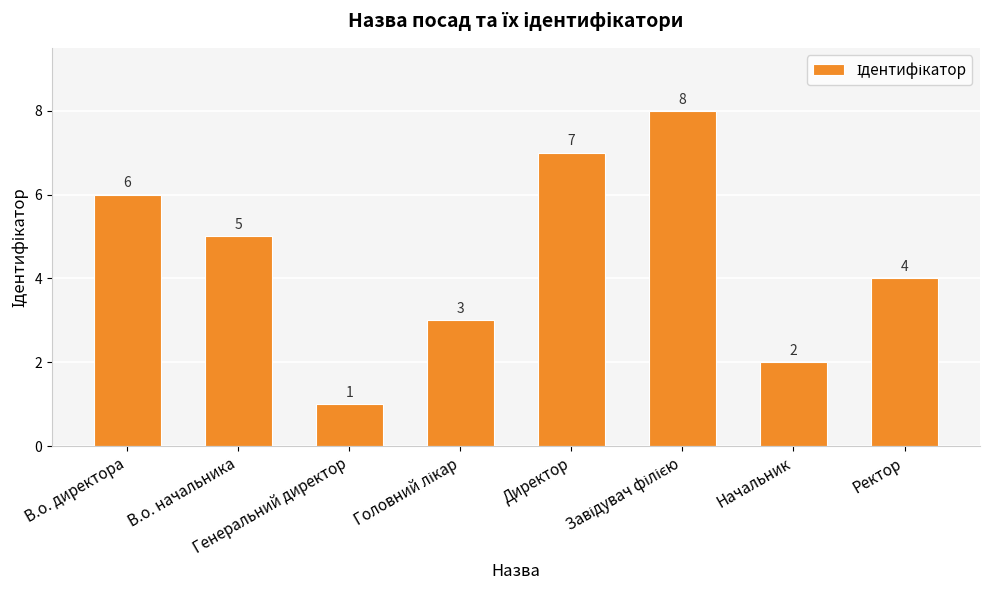

How many values are between 3 and 7?

5